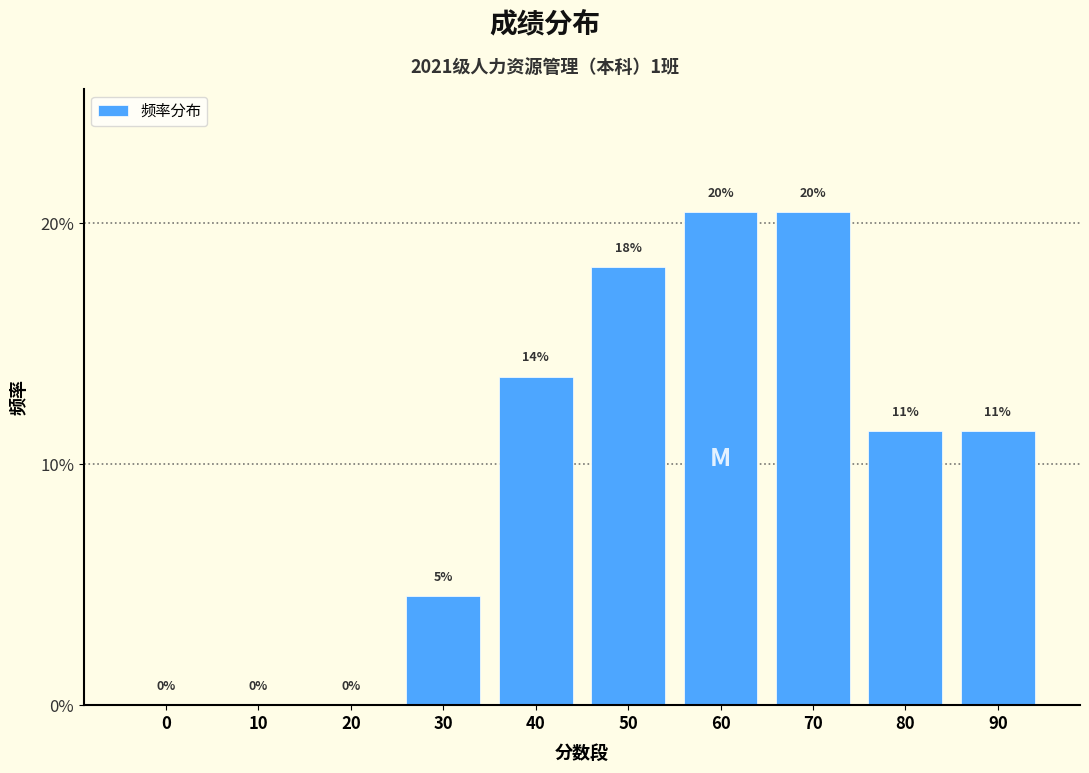

What is the difference between the maximum and second lowest values?

20.5